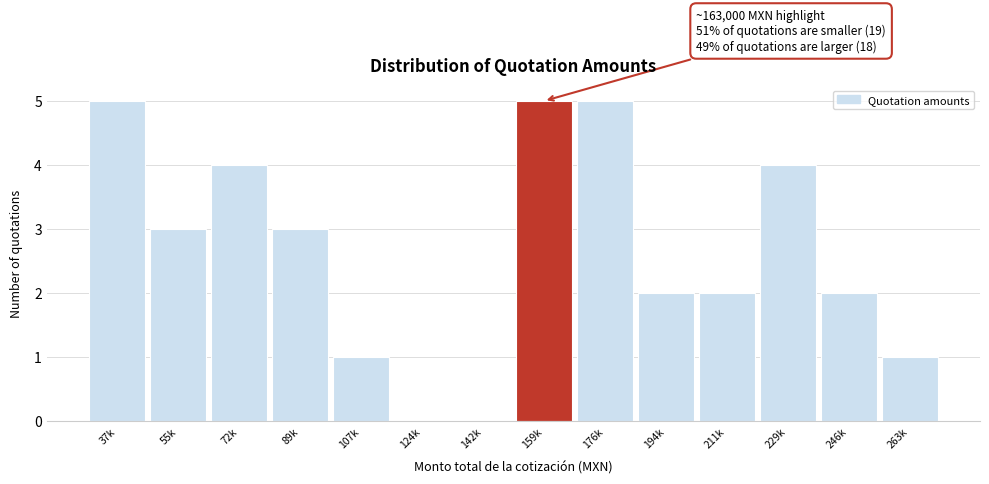

Reading left to right, transcribe all the data shown in this chart.

37k=5	55k=3	72k=4	89k=3	107k=1	124k=0	142k=0	159k=5	176k=5	194k=2	211k=2	229k=4	246k=2	263k=1